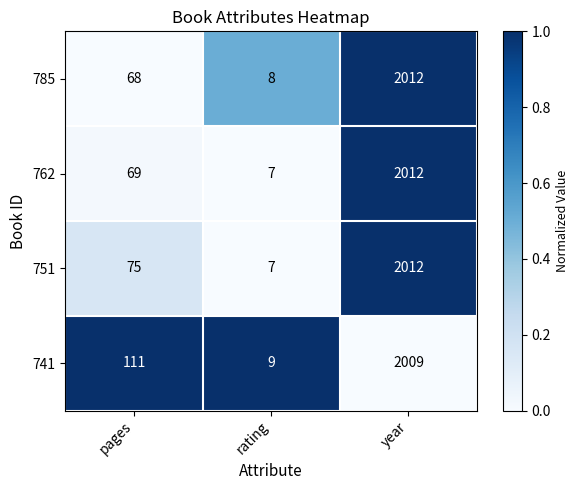

Reading left to right, transcribe all the data shown in this chart.

785: pages=68	rating=8	year=2012
762: pages=69	rating=7	year=2012
751: pages=75	rating=7	year=2012
741: pages=111	rating=9	year=2009